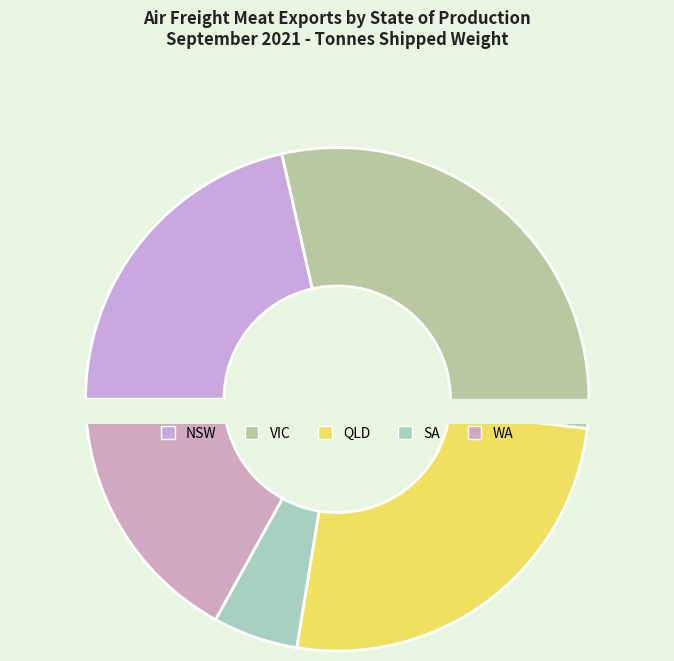

To the nearest percent, what portion does QLD represent?

26%